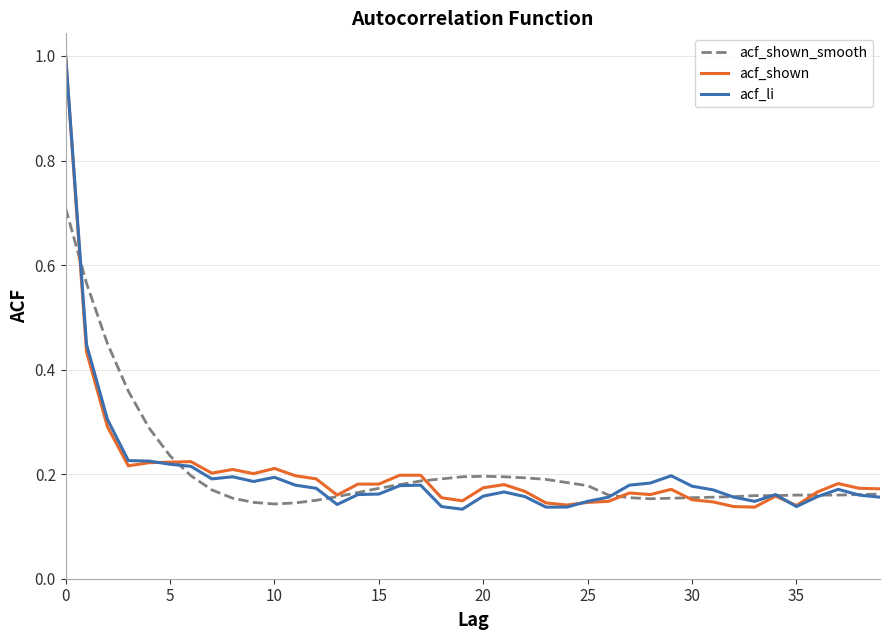

What is the maximum value for acf_shown_smooth?

0.7